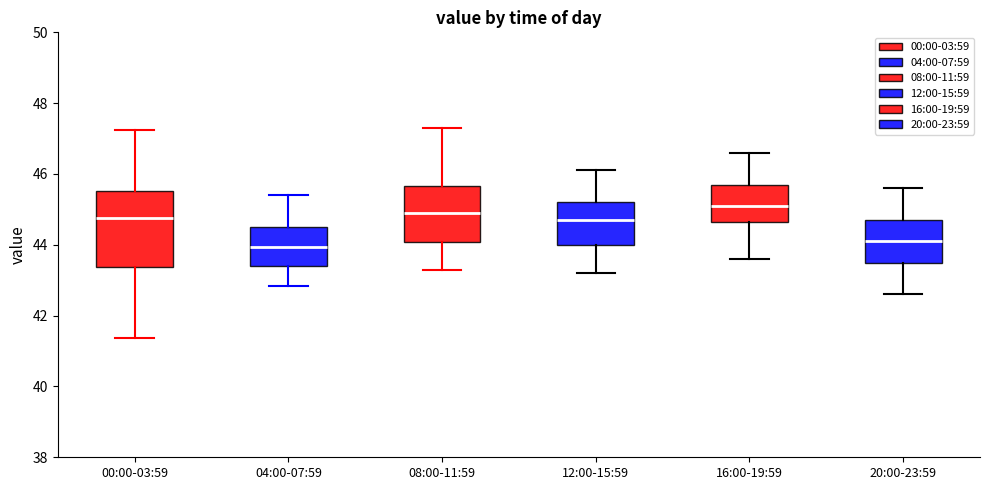

Reading left to right, read every box against the y-axis: the position of its median line, the range the box covers, and the ends of its whiskers. The values are not printed on the chart, so give them approximately, as read against the axis.

00:00-03:59: median 44.8, box 43.4 to 45.6, whiskers 41.4 to 47.2
04:00-07:59: median 44.0, box 43.4 to 44.6, whiskers 42.8 to 45.4
08:00-11:59: median 45.0, box 44.0 to 45.6, whiskers 43.4 to 47.4
12:00-15:59: median 44.8, box 44.0 to 45.2, whiskers 43.2 to 46.2
16:00-19:59: median 45.2, box 44.6 to 45.8, whiskers 43.6 to 46.6
20:00-23:59: median 44.2, box 43.6 to 44.8, whiskers 42.6 to 45.6